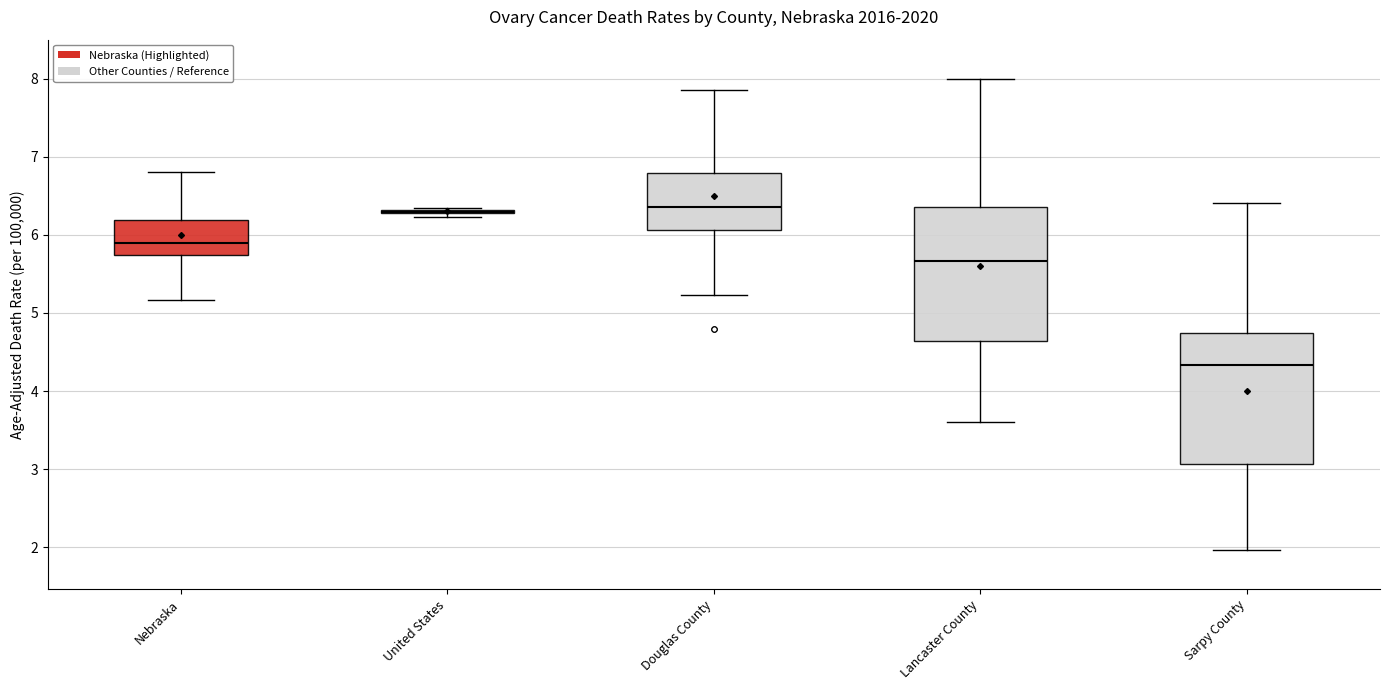

Reading left to right, read every box against the y-axis: the position of its median line, the range the box covers, and the ends of its whiskers. The values are not printed on the chart, so give them approximately, as read against the axis.

Nebraska: median 5.9, box 5.7 to 6.2, whiskers 5.2 to 6.8
United States: box collapsed to a line at 6.3, whiskers 6.2 to 6.3
Douglas County: median 6.4, box 6.1 to 6.8, whiskers 5.2 to 7.9
Lancaster County: median 5.7, box 4.6 to 6.4, whiskers 3.6 to 8.0
Sarpy County: median 4.3, box 3.1 to 4.7, whiskers 2.0 to 6.4